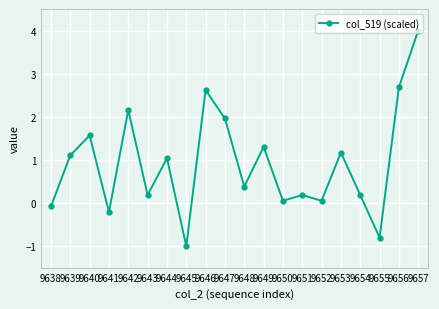

Count the number of values greater than 1.

10